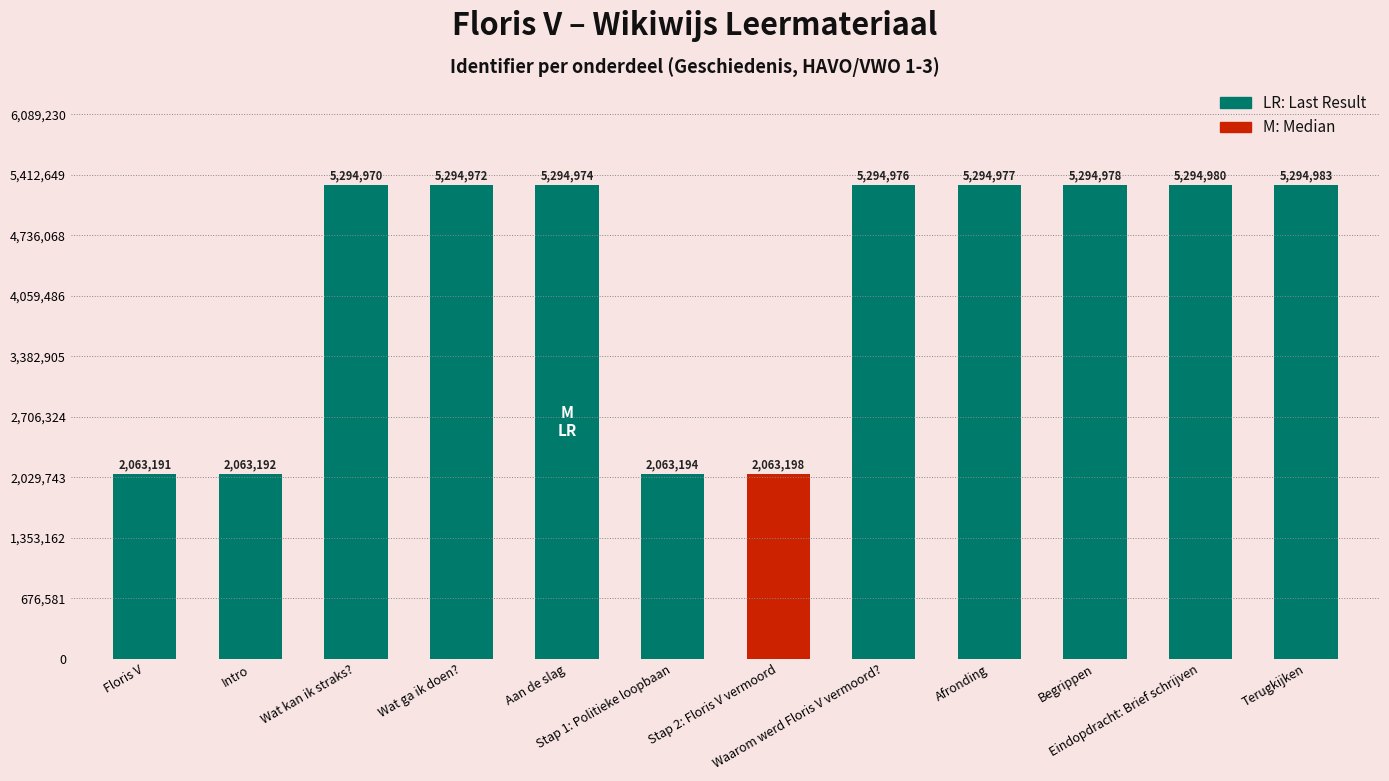

What is the difference between the maximum and minimum values?

3231792